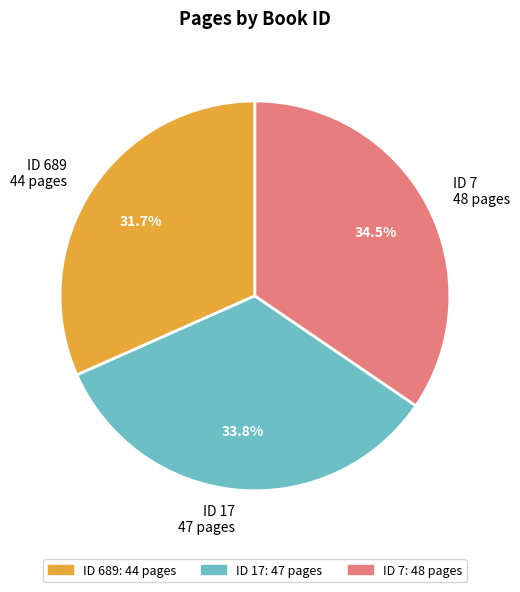

To the nearest percent, what is the difference between the largest and smallest slice percentages?

3%